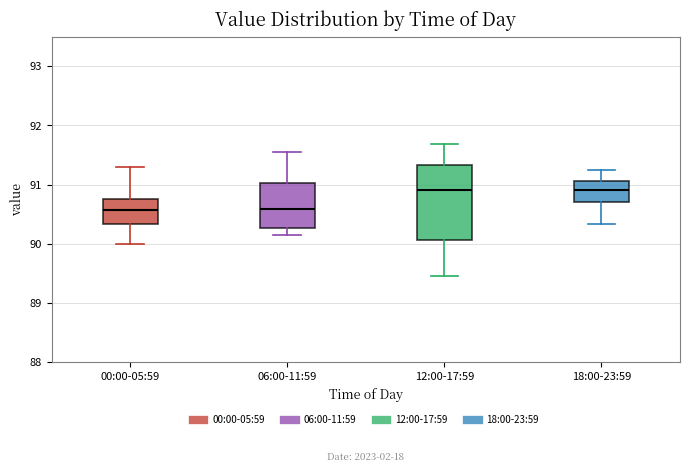

Which box is the tallest, from its lower edge to its upper edge?

12:00-17:59